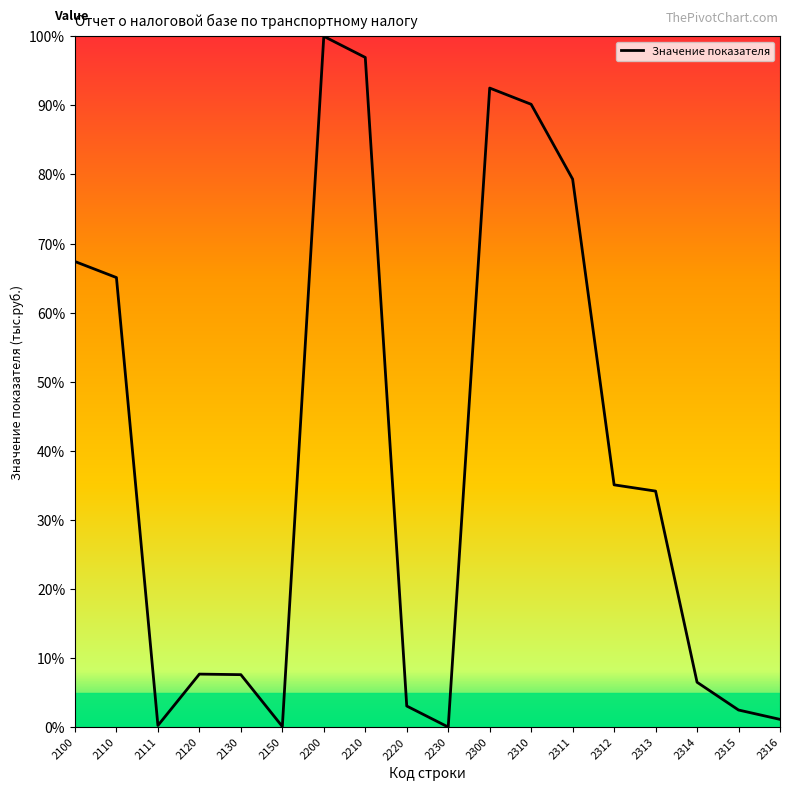

Approximately how many times larger is the value at 2311 compared to 2310?

0.9